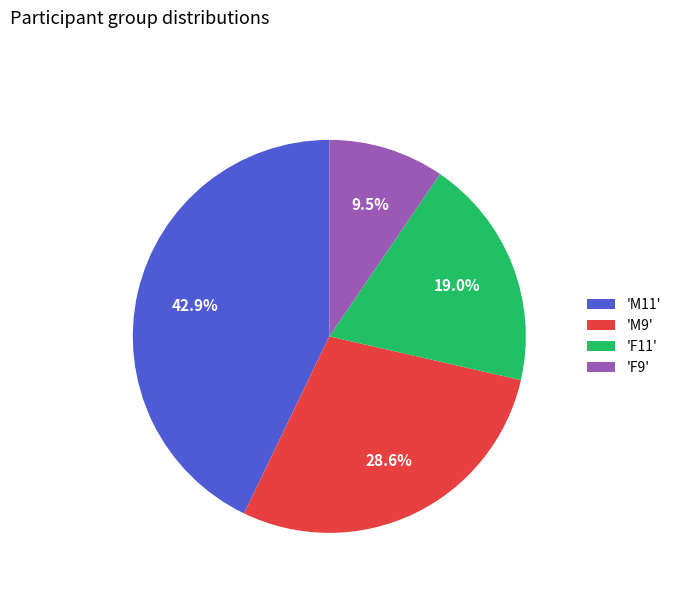

Is there any slice that represents more than half of the pie?

No